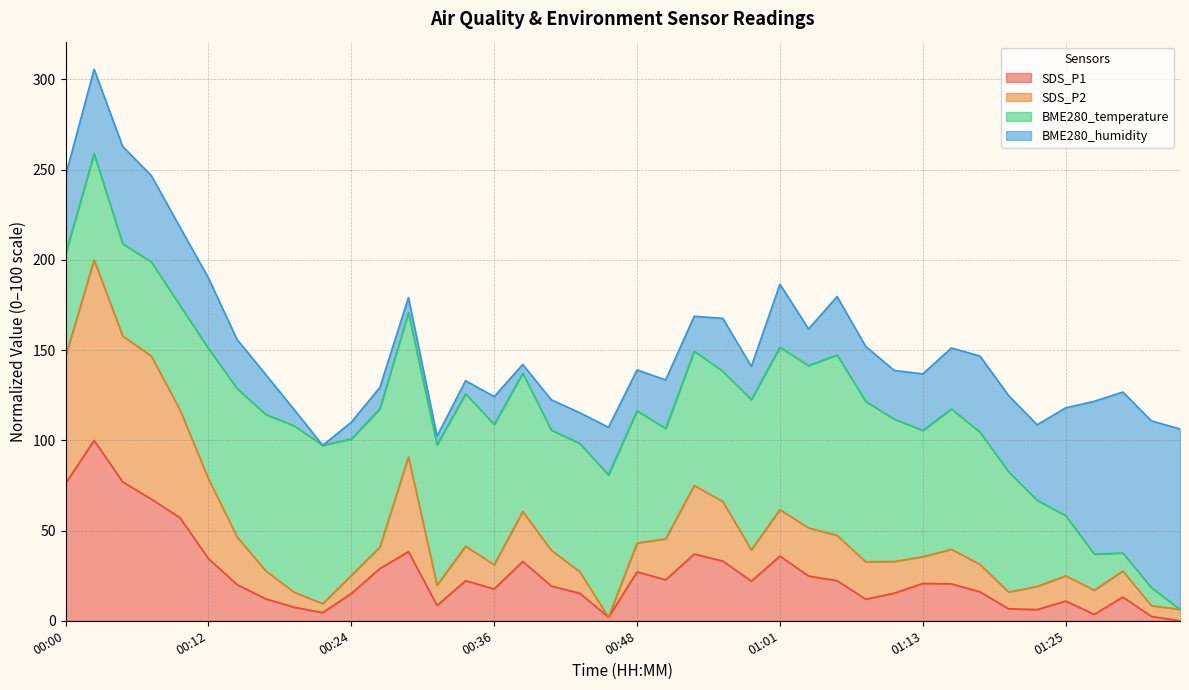

At which category does SDS_P1 reach its first local peak?

00:02